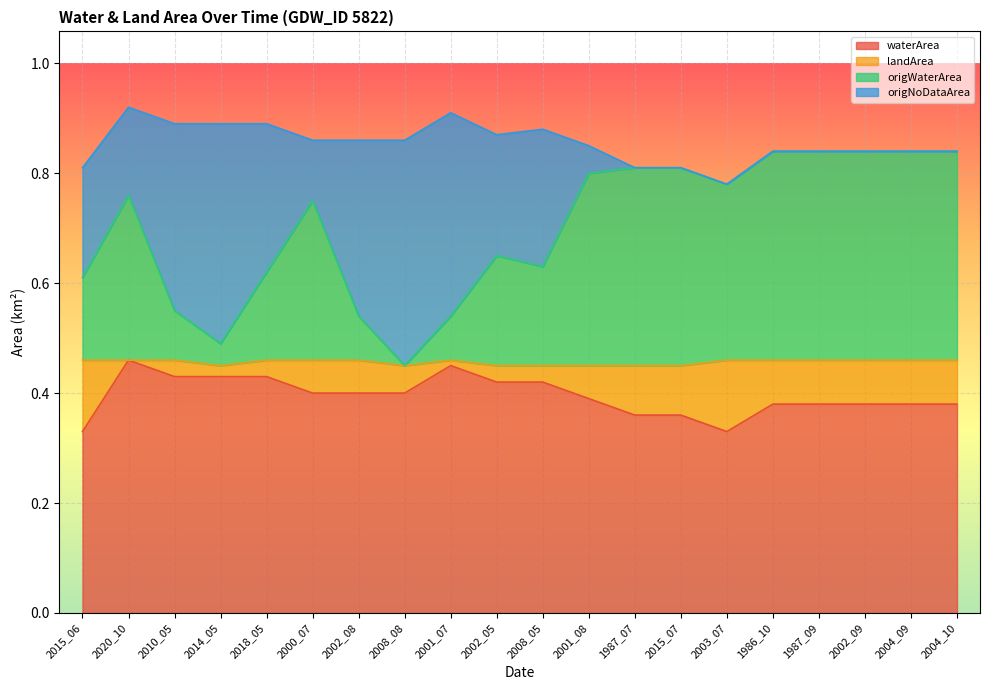

Does the chart display data point markers on the line(s)?

No